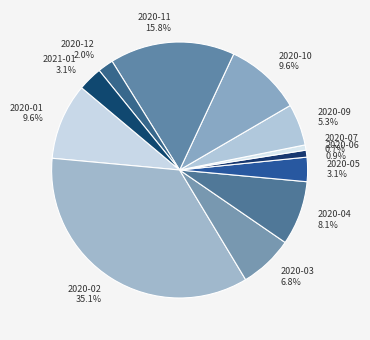

To the nearest percent, what is the average slice percentage?

8%